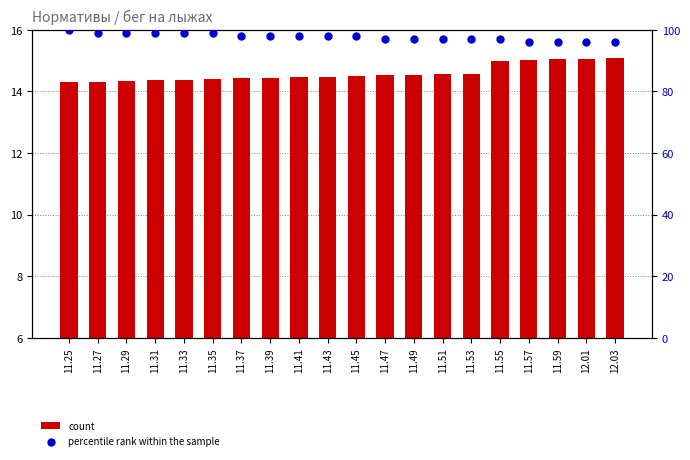

What are all the series names shown in the legend?

count, percentile rank within the sample